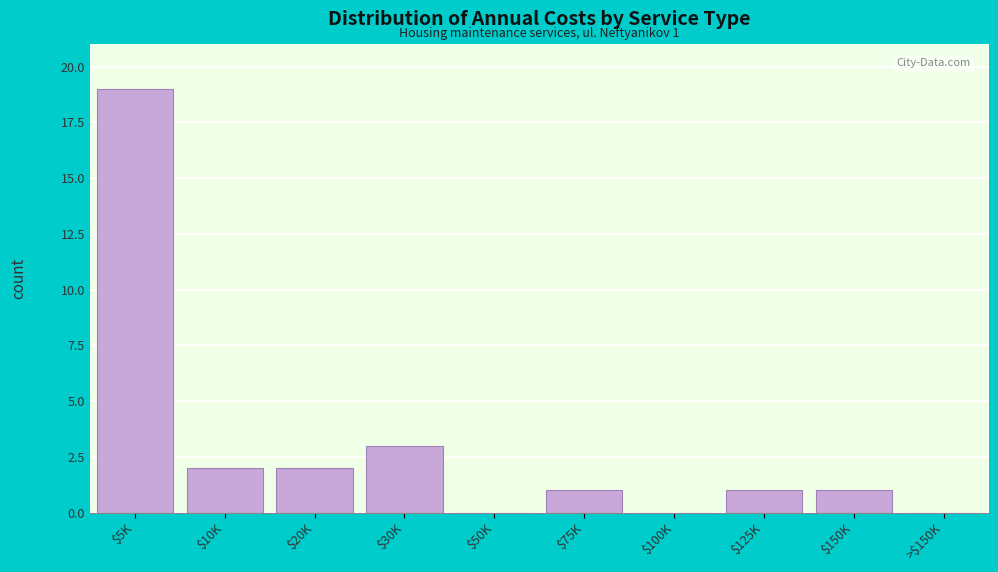

What is the approximate value at $30K?

3